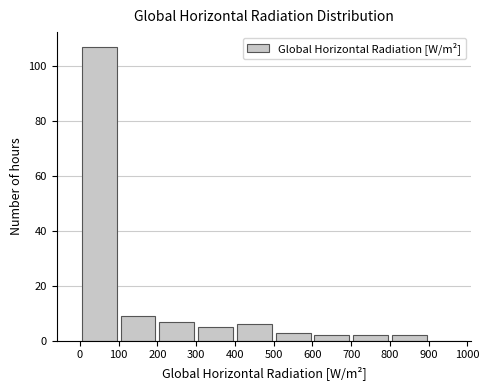

Reading left to right, list every bar in this chart as the range it spans on the x-axis followed by its height. The values are not printed on the chart, so give them approximately, as read against the axis.

0 to 100: 108
100 to 200: 10
200 to 300: 8
300 to 400: 6
400 to 500: 6
500 to 600: 4
600 to 700: 2
700 to 800: 2
800 to 900: 2
900 to 1000: 0